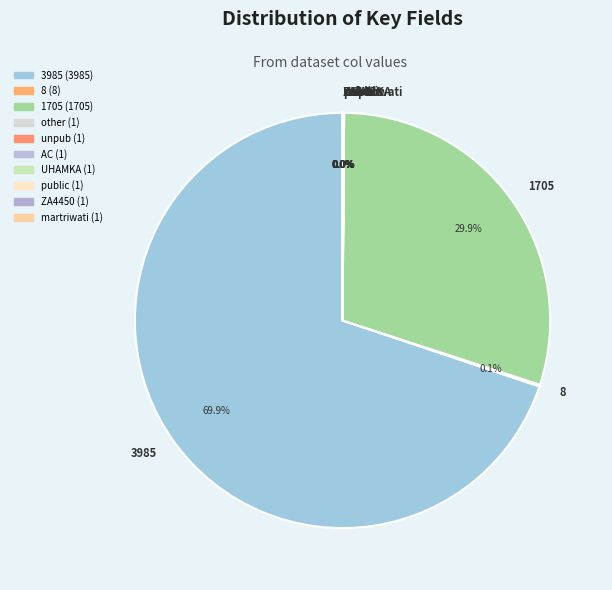

Does any single category account for the majority?

Yes